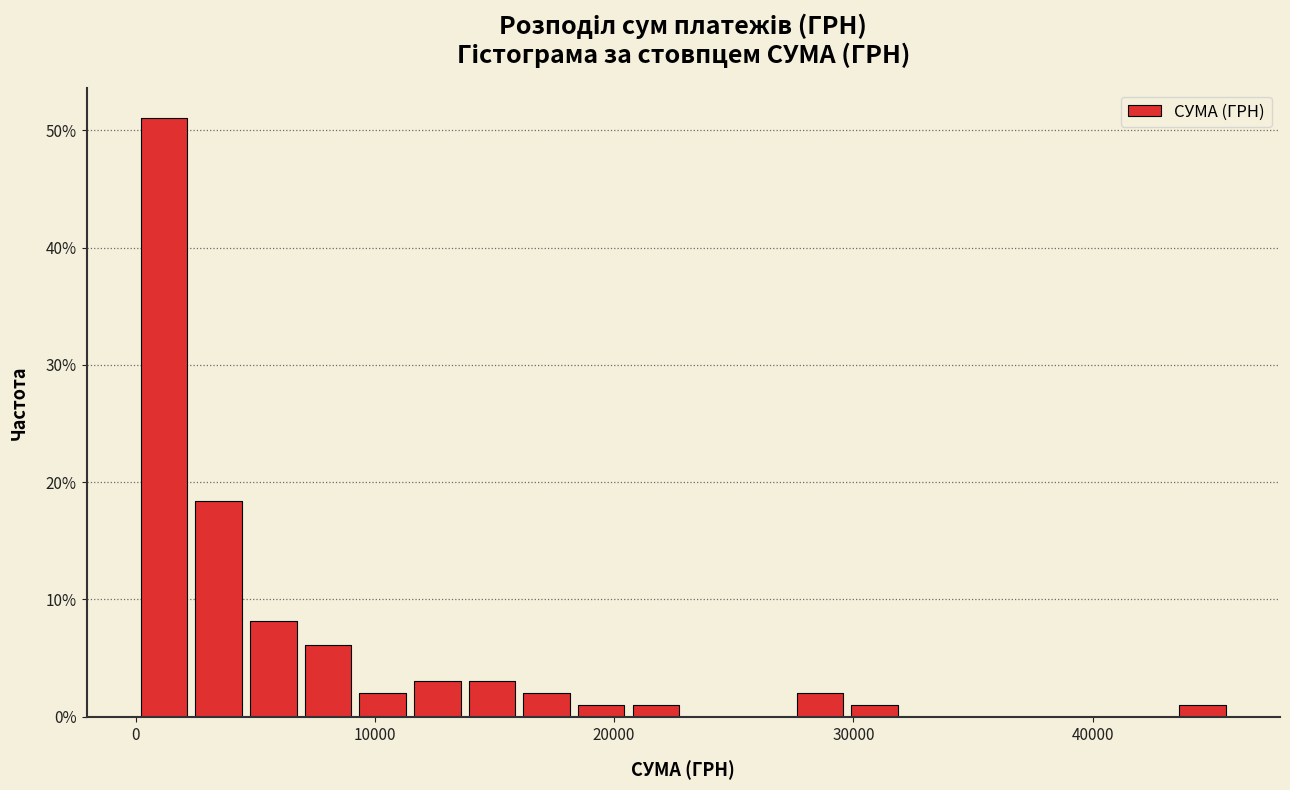

Read against the x-axis, roughly where is the centre of the tallest bar?

1000